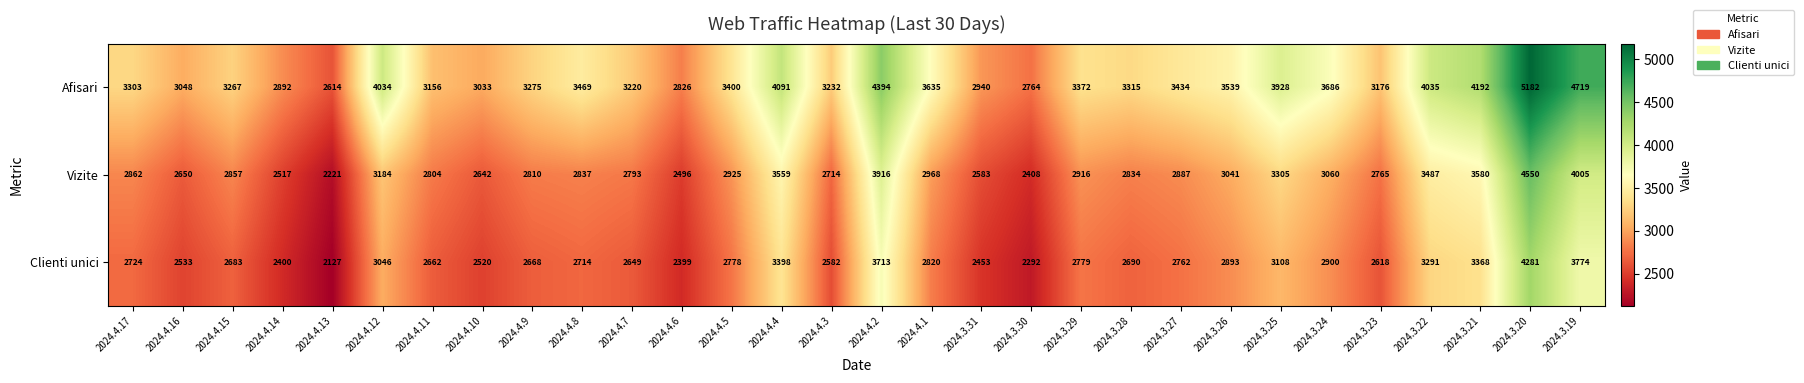

Which series has the largest total across all categories?

Afisari